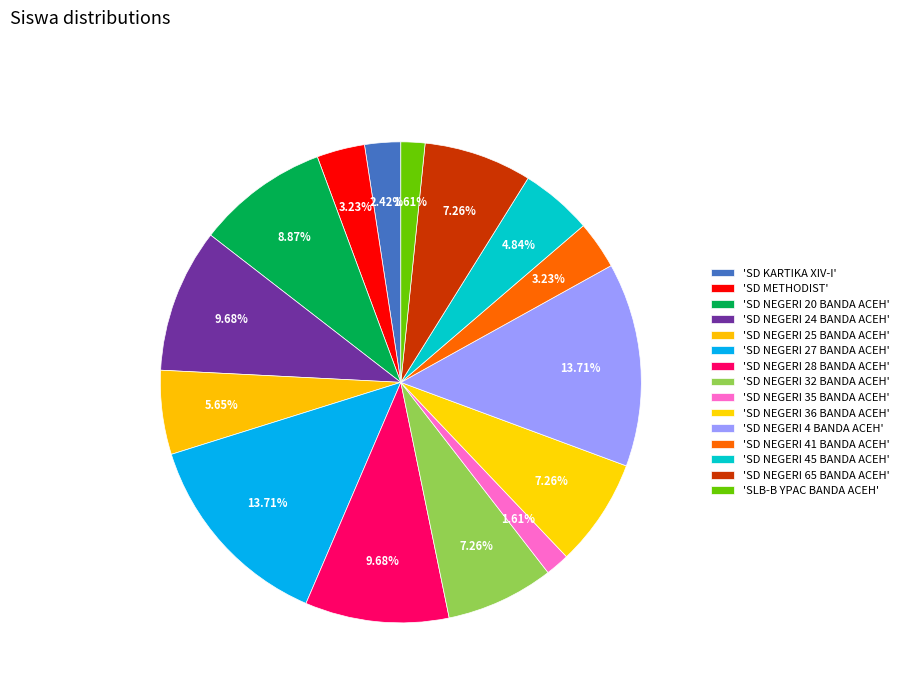

Rank the categories by value from lowest to highest.

SD NEGERI 35 BANDA ACEH, SLB-B YPAC BANDA ACEH, SD KARTIKA XIV-I, SD METHODIST, SD NEGERI 41 BANDA ACEH, SD NEGERI 45 BANDA ACEH, SD NEGERI 25 BANDA ACEH, SD NEGERI 32 BANDA ACEH, SD NEGERI 36 BANDA ACEH, SD NEGERI 65 BANDA ACEH, SD NEGERI 20 BANDA ACEH, SD NEGERI 24 BANDA ACEH, SD NEGERI 28 BANDA ACEH, SD NEGERI 27 BANDA ACEH, SD NEGERI 4 BANDA ACEH